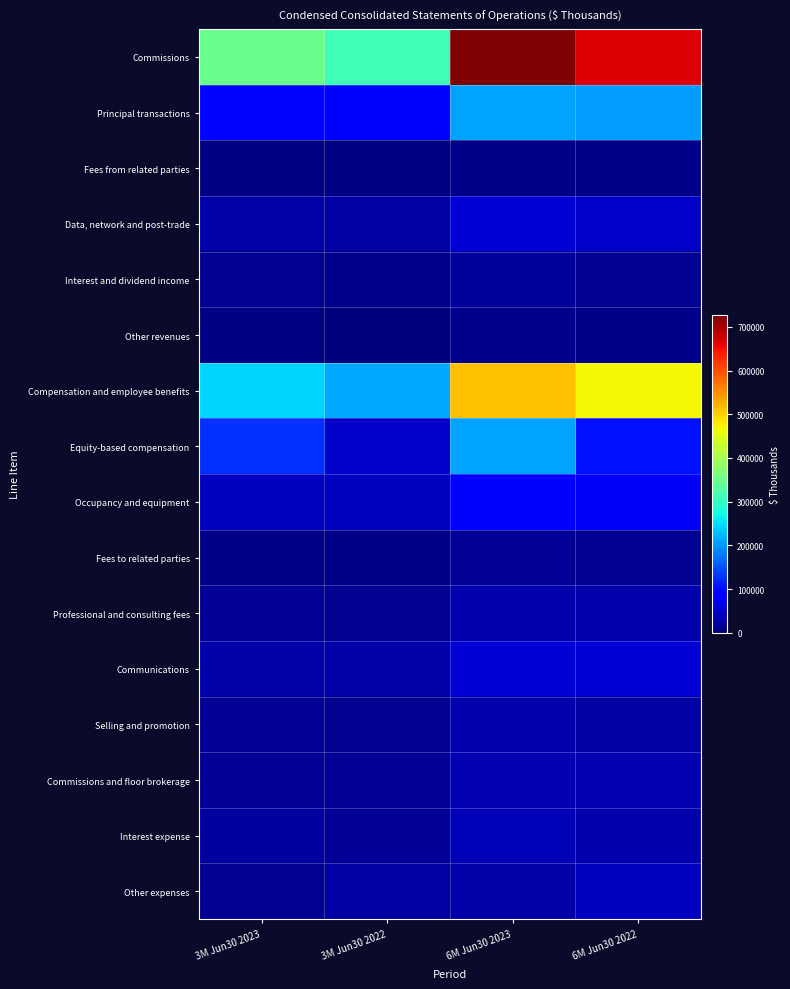

Which series has the largest range (max minus min)?

Commissions